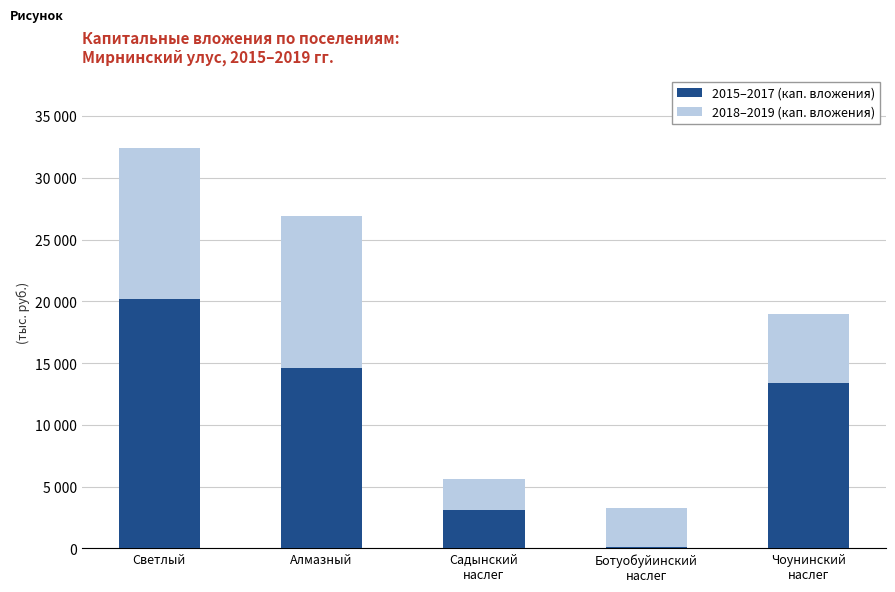

Does the chart contain stacked bars?

Yes